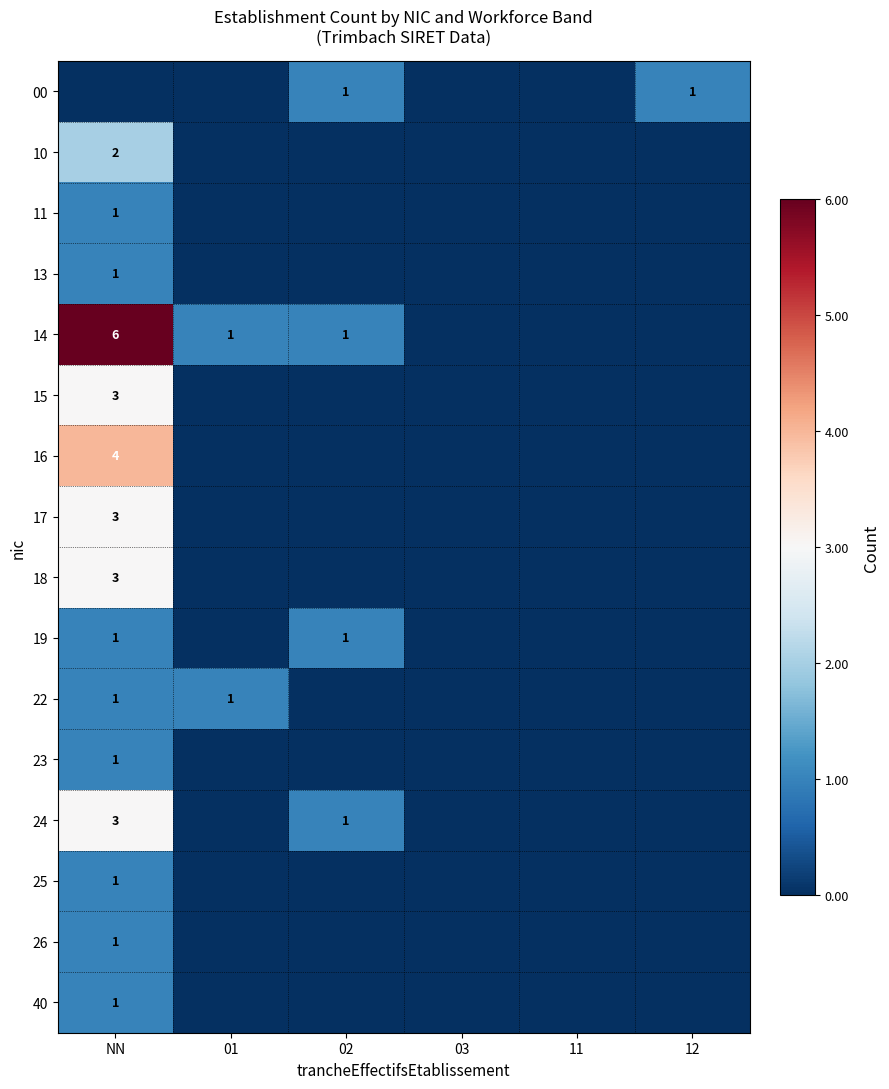

The value of 25 at NN is 1. True or false?

True